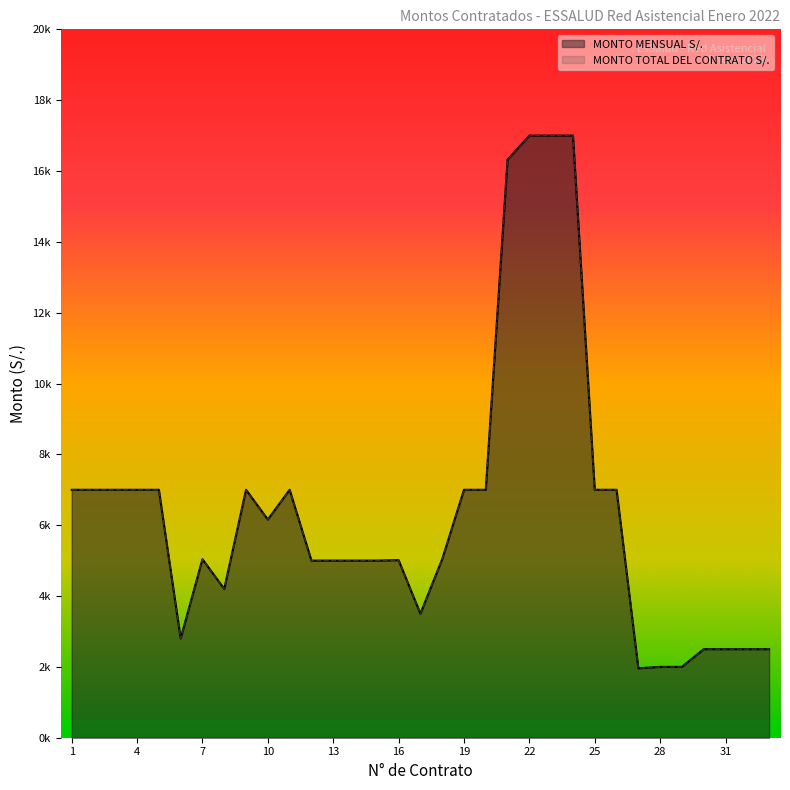

Rank the series by their maximum value, from highest to lowest.

MONTO MENSUAL S/., MONTO TOTAL DEL CONTRATO S/.